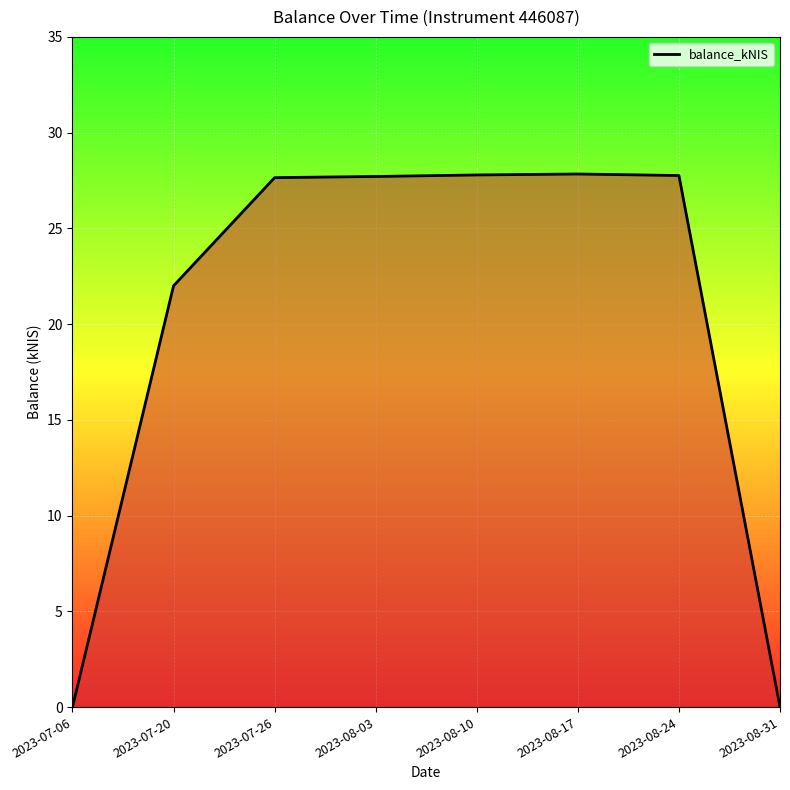

Is it true that the value at 2023-08-03 is 27.7?

True